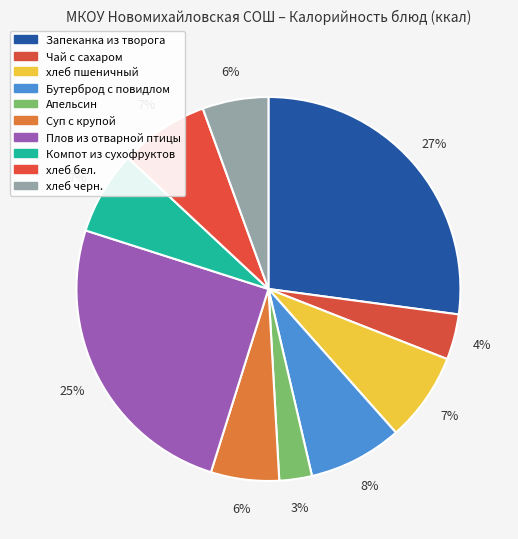

To the nearest percent, what is the average slice percentage?

10%